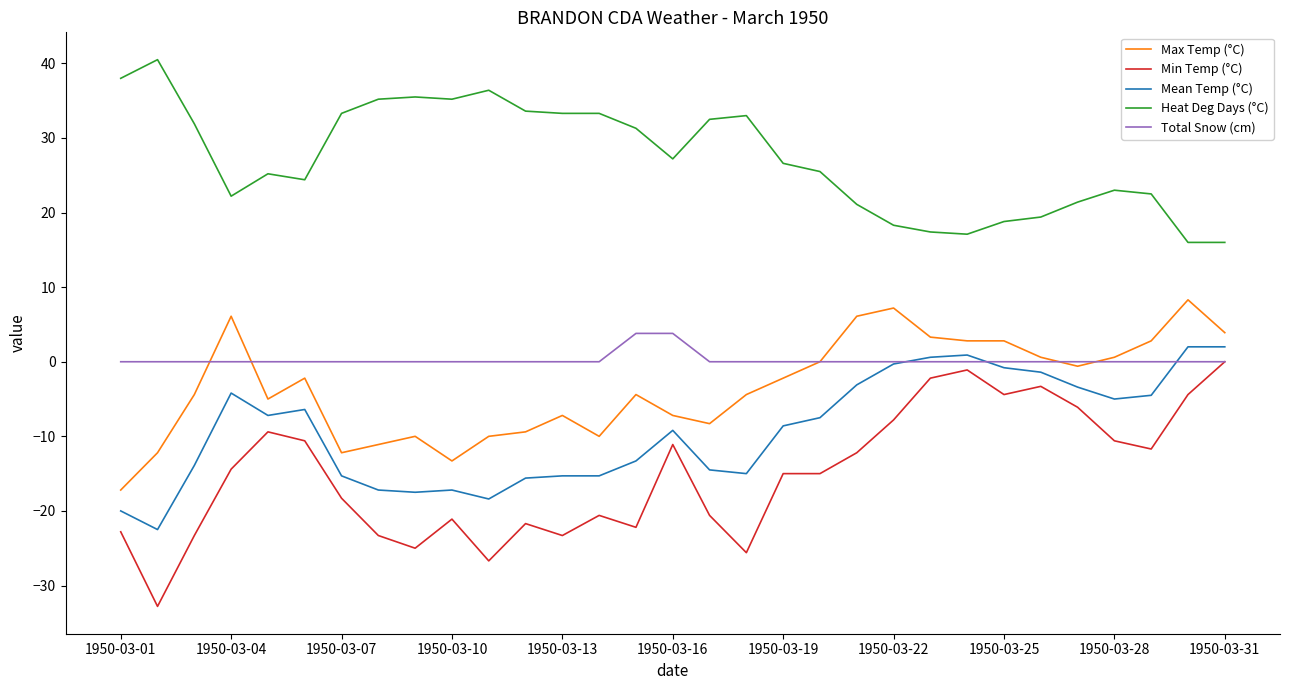

Which series has the largest range (max minus min)?

Min Temp (°C)